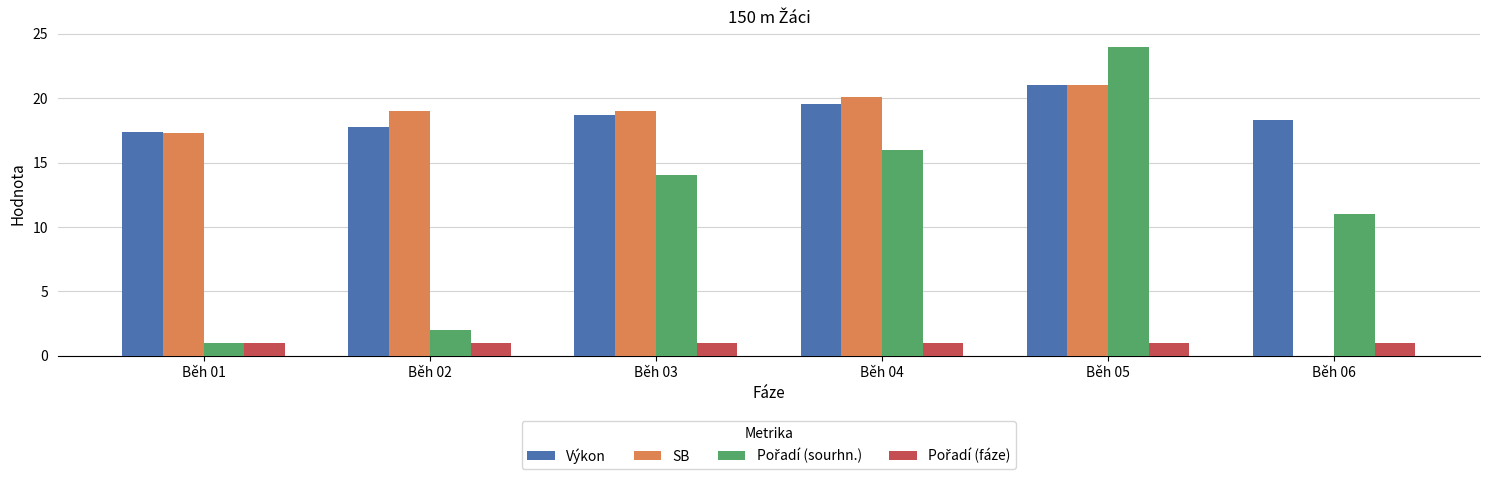

What is the sum of all Výkon values?

112.8